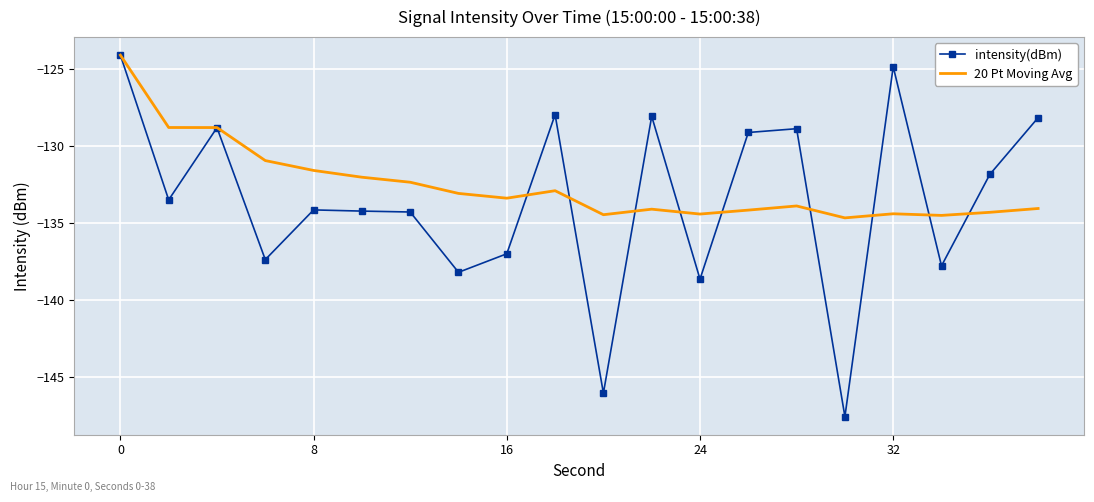

What is the highest value of the intensity(dBm) series?

-124.1